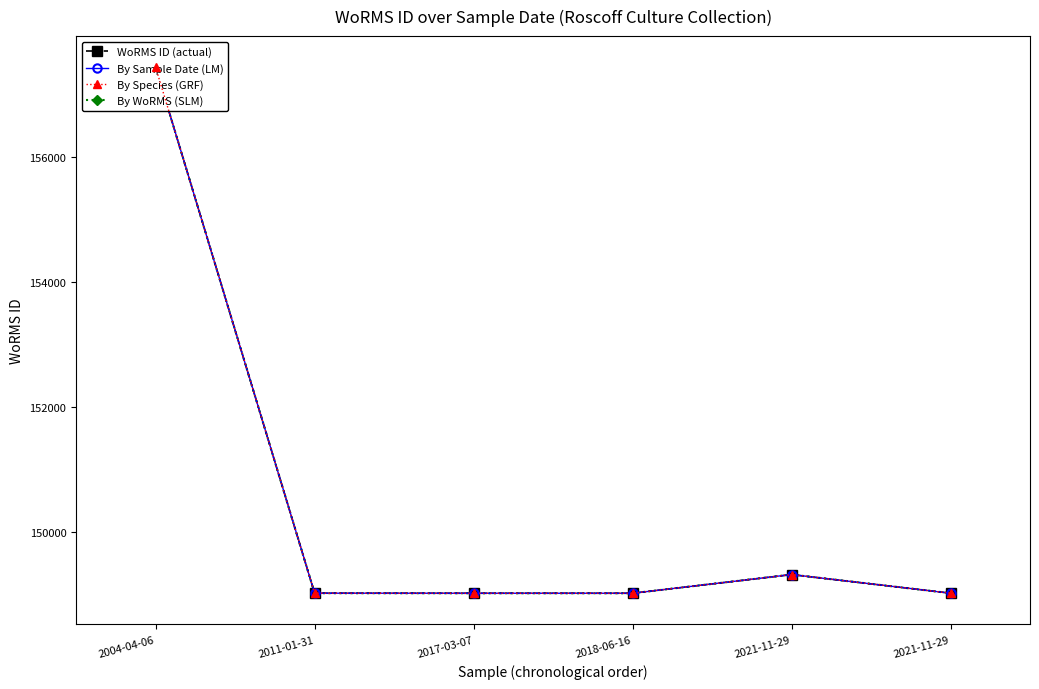

Which series has the largest total across all categories?

WoRMS ID (actual)